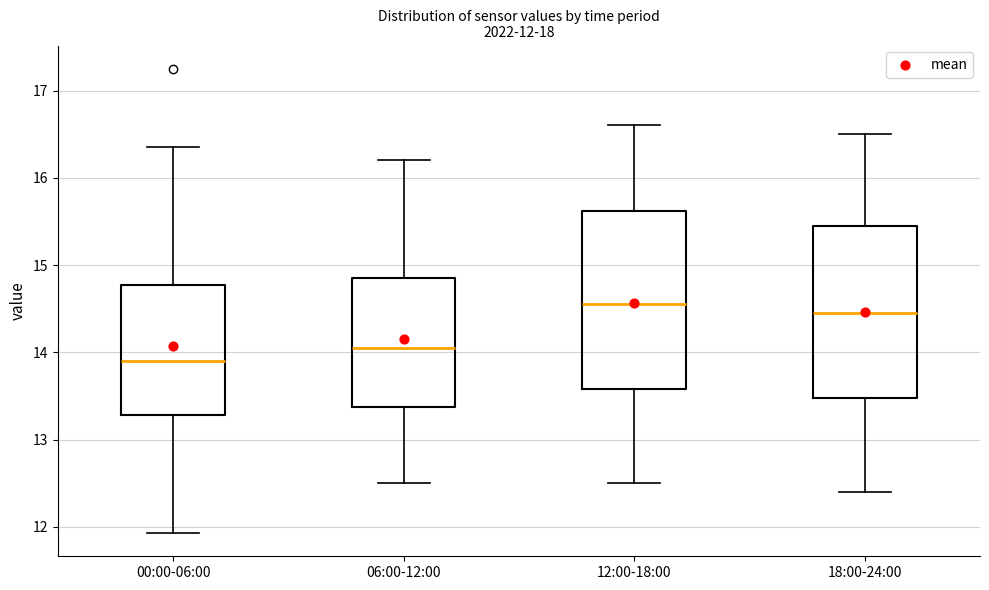

Which box's median line is the lowest?

00:00-06:00